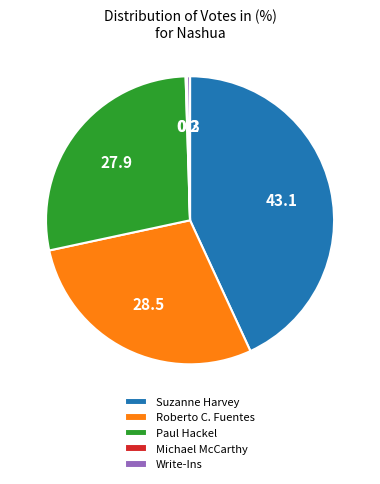

True or false: Suzanne Harvey accounts for 43% of the total.

True